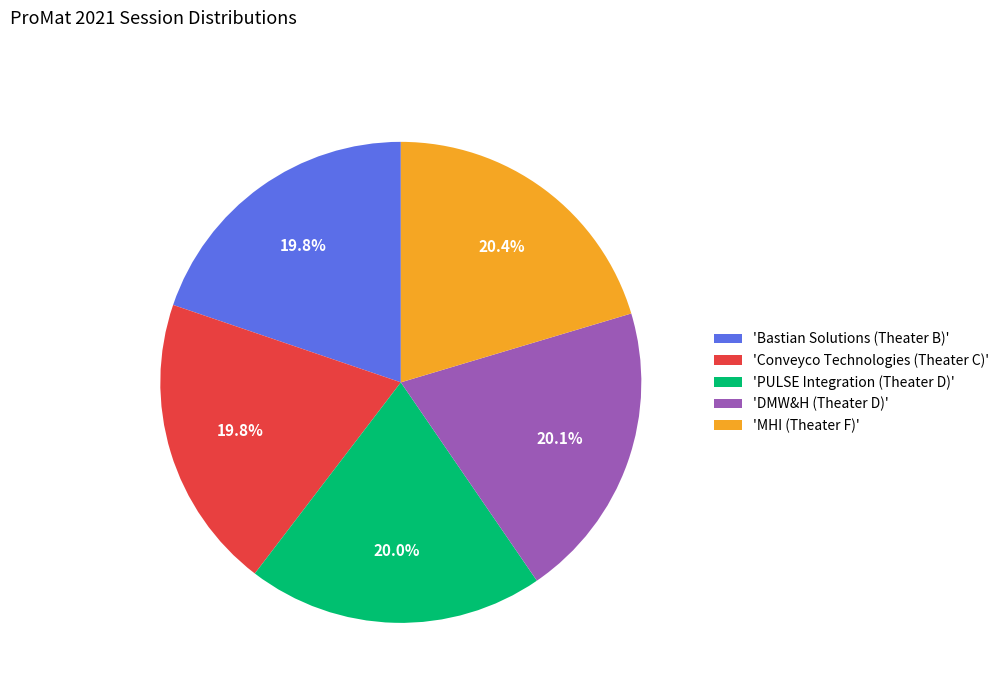

Is there any slice that represents more than half of the pie?

No